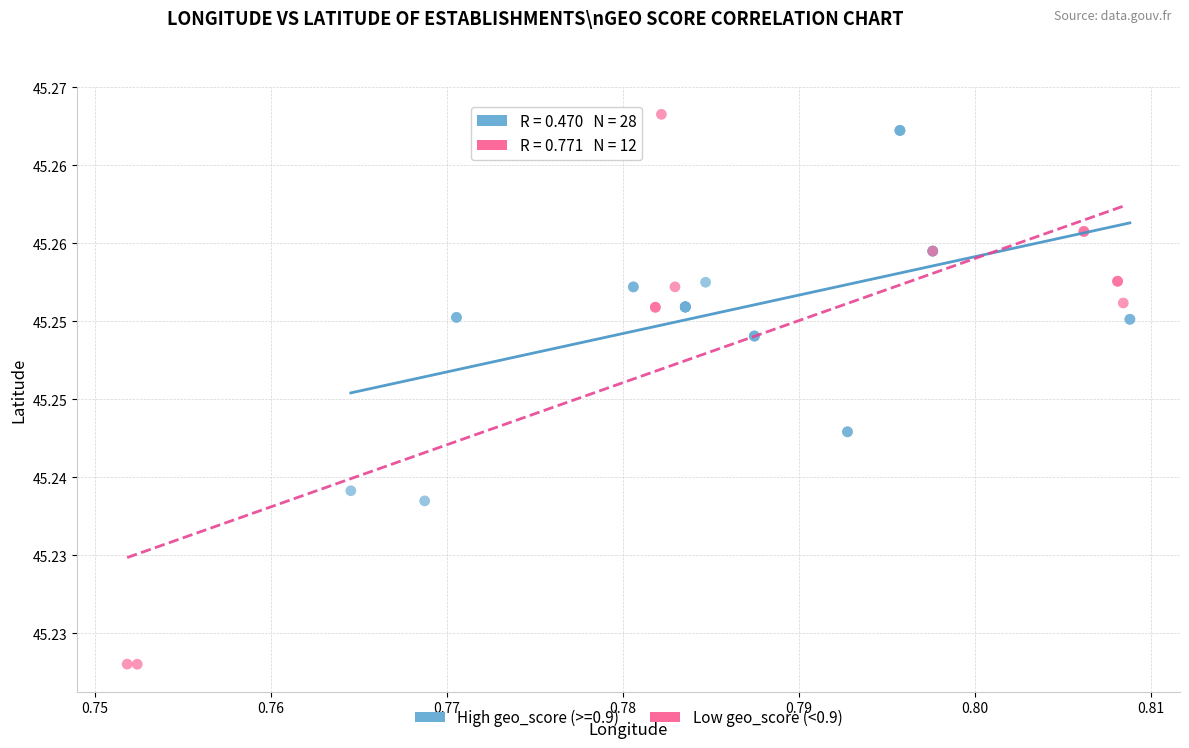

What are all the series names shown in the legend?

High geo_score (>=0.9), Low geo_score (<0.9)